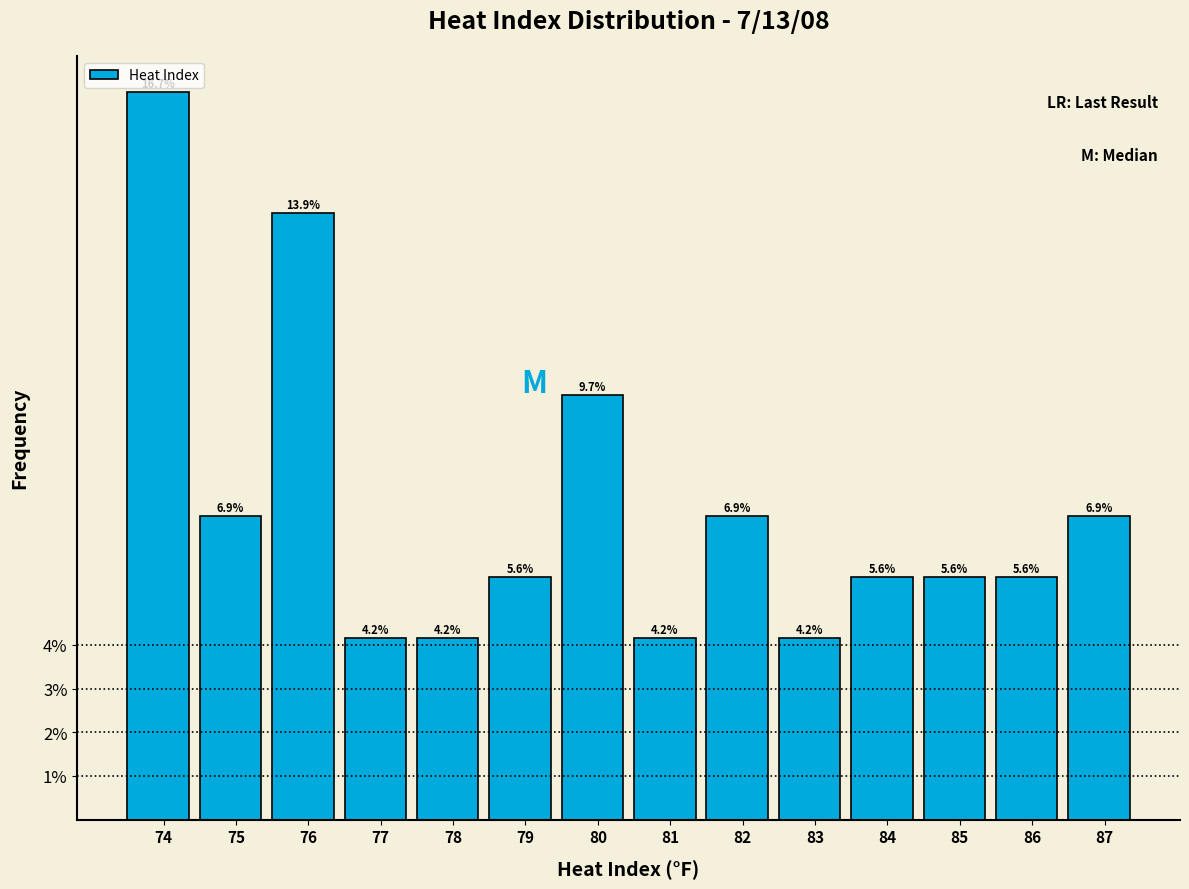

Reading left to right, transcribe all the data shown in this chart.

74=16.7	75=6.9	76=13.9	77=4.2	78=4.2	79=5.6	80=9.7	81=4.2	82=6.9	83=4.2	84=5.6	85=5.6	86=5.6	87=6.9